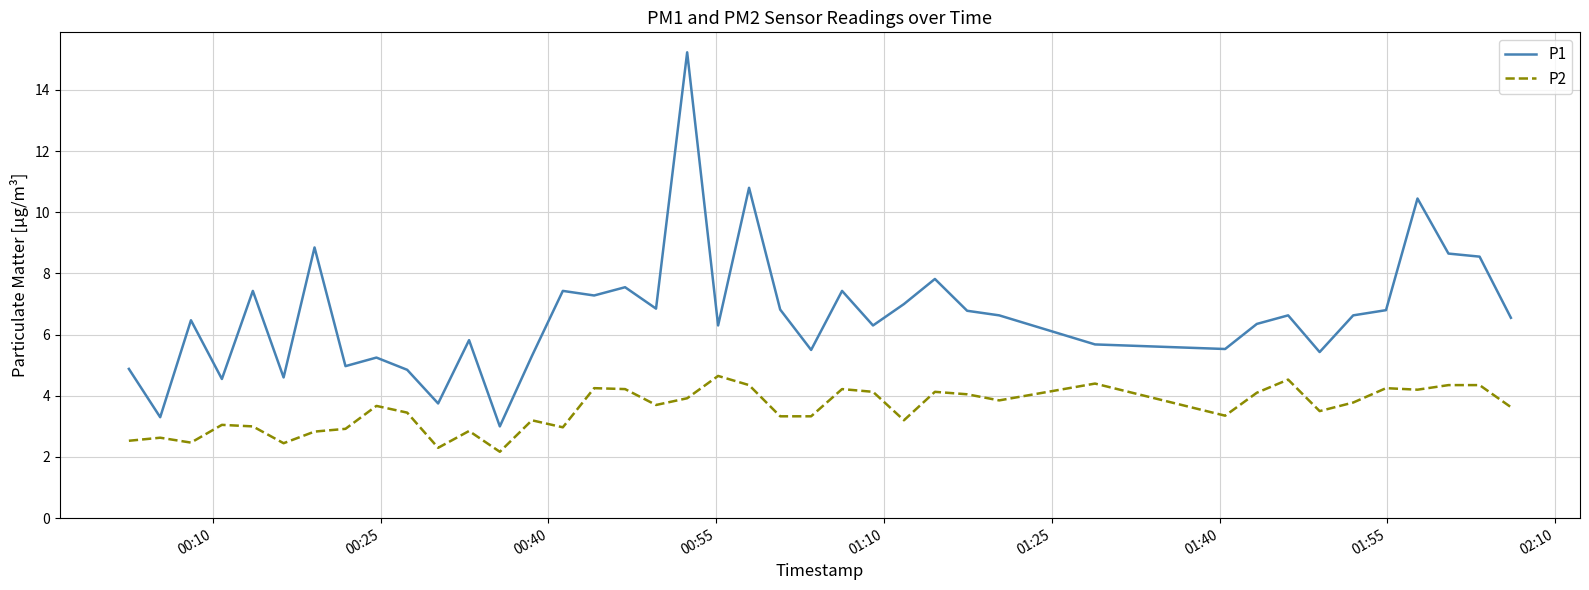

True or false: P1 and P2 cross at least once.

False